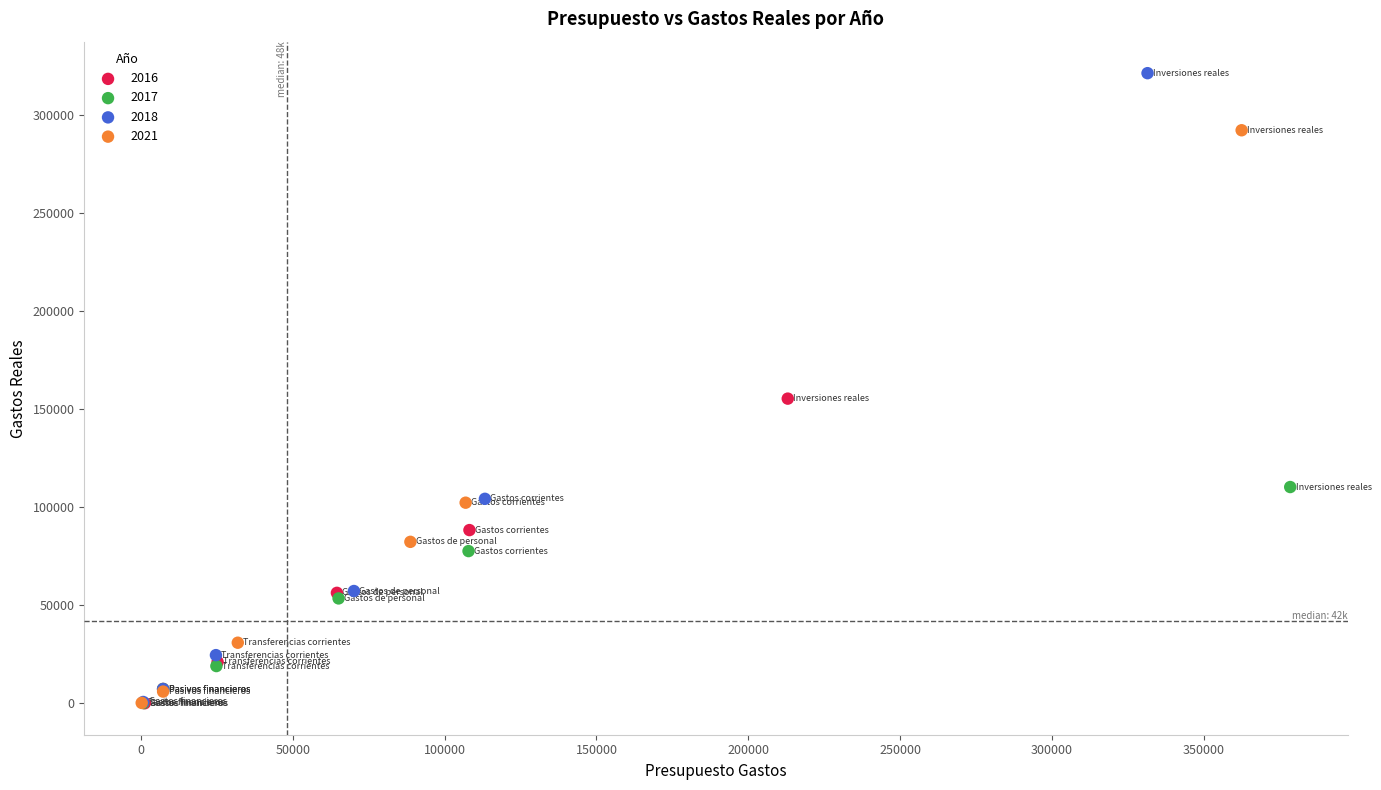

What are all the series names shown in the legend?

2016, 2017, 2018, 2021